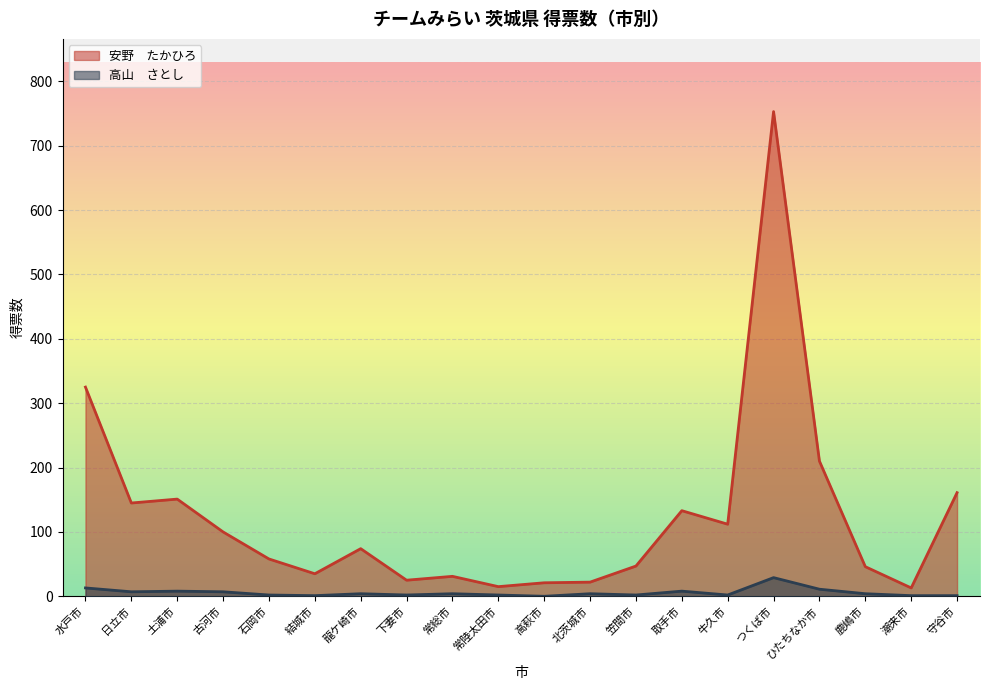

Where is the first local minimum for 高山　さとし?

日立市